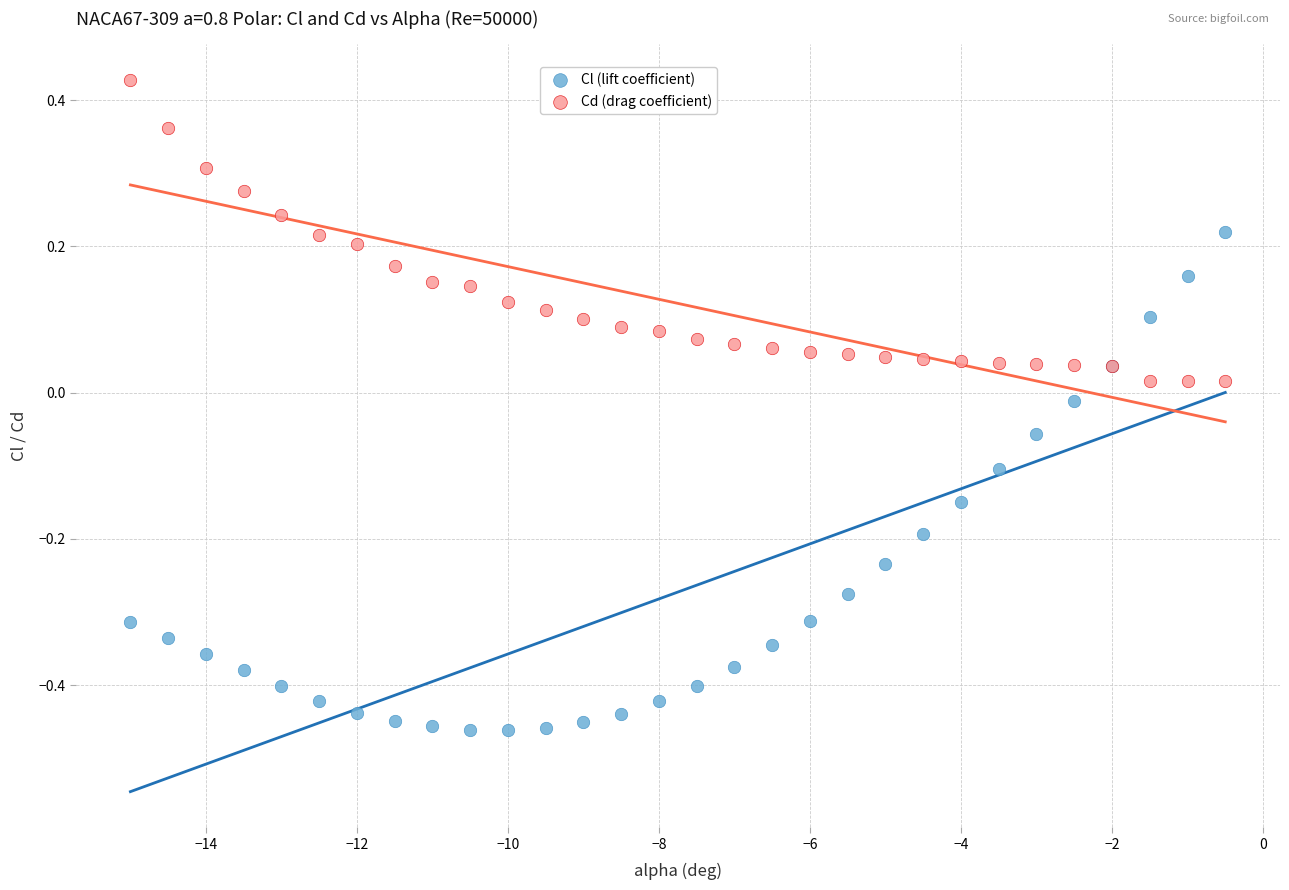

Which series has the widest spread of Y values?

Cl (lift coefficient)